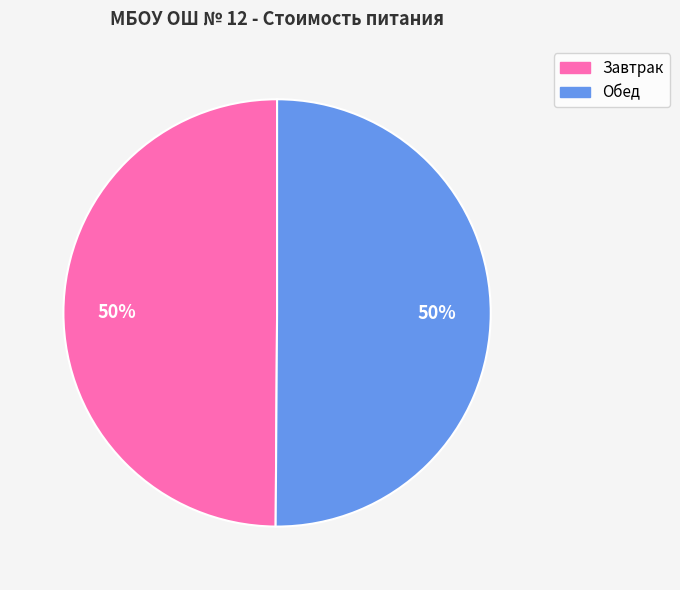

Combined, do Обед and Завтрак account for over 50%?

Yes